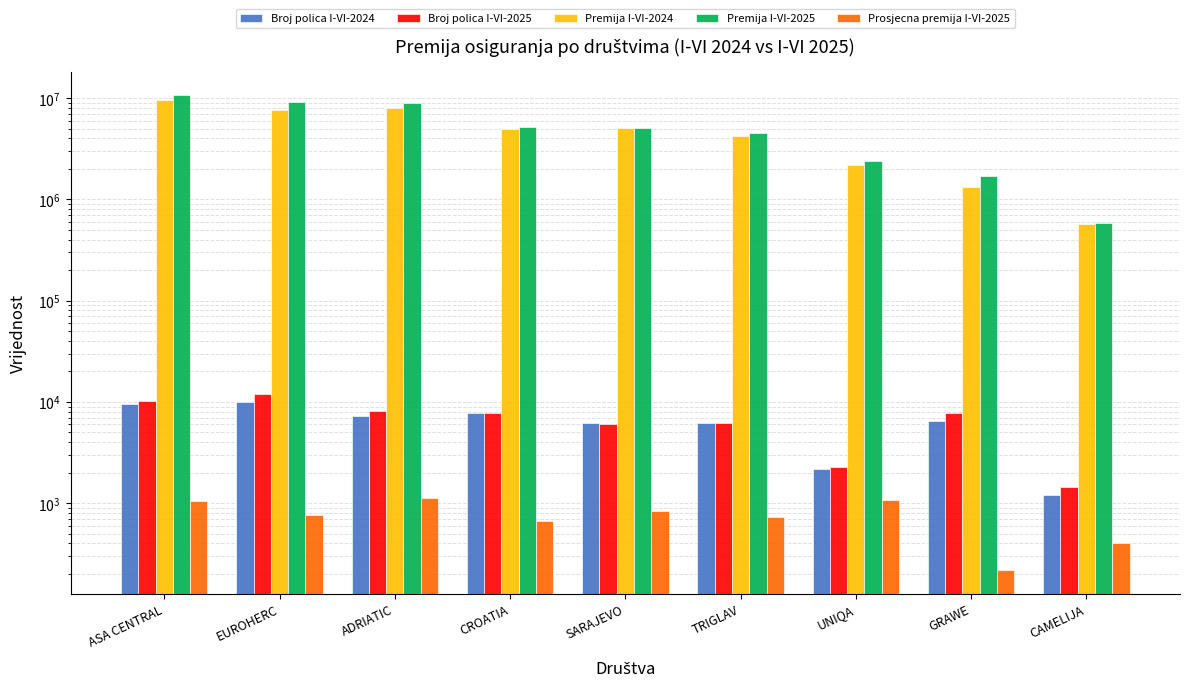

Is the value of Broj polica I-VI-2024 at ADRIATIC greater than the value of Broj polica I-VI-2025 at CROATIA?

No